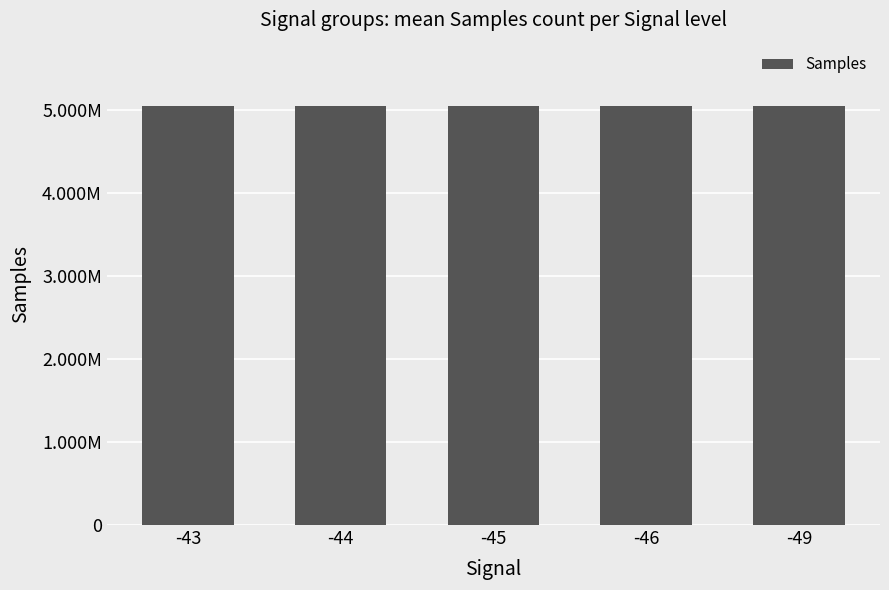

What is the minimum value shown in the chart?

5042305